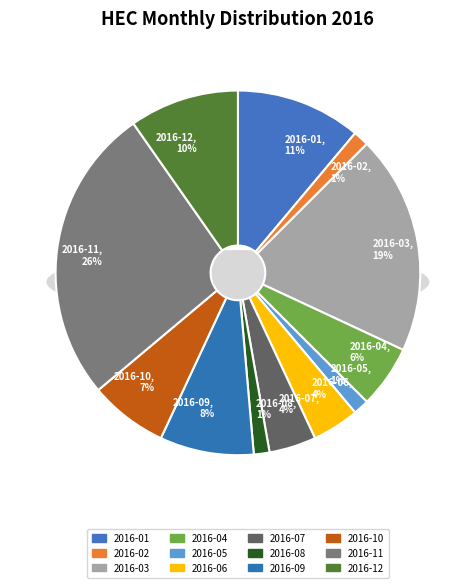

To the nearest percent, what is the difference between the largest and smallest slice percentages?

25%